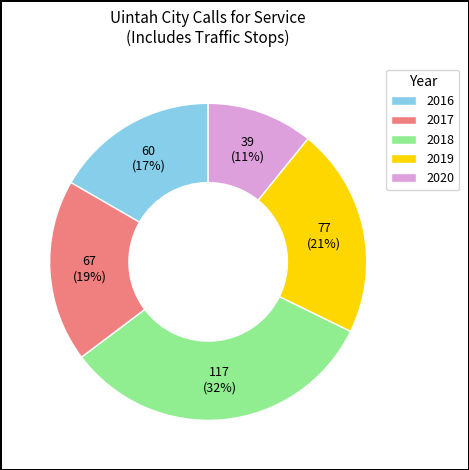

True or false: 2018 accounts for 27% of the total.

False